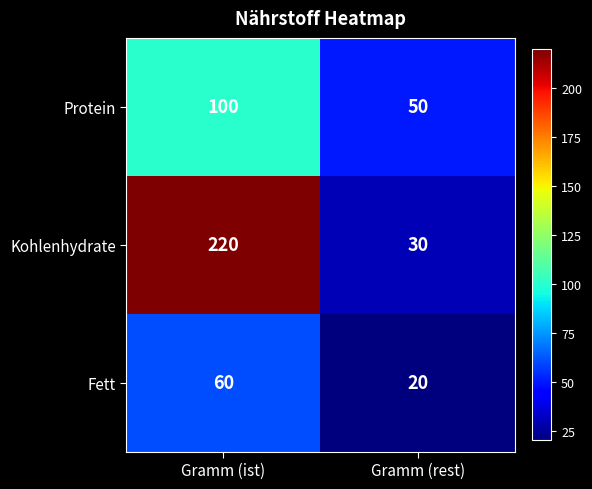

The Protein series shows 145 at Gramm (ist). True or false?

False